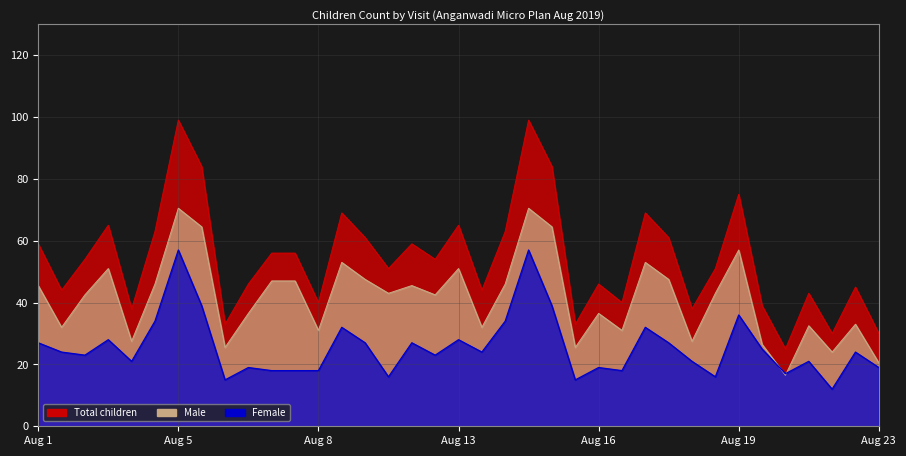

How many interior local peaks does the Total series have?

11